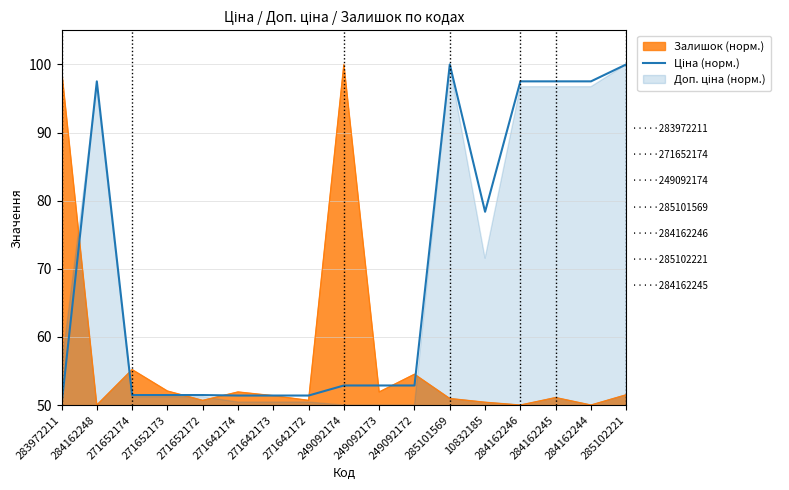

Reading left to right, what are all the values shown in this chart?

283972211=50.0	284162248=97.5	271652174=51.5	271652173=51.5	271652172=51.5	271642174=51.4	271642173=51.4	271642172=51.4	249092174=52.9	249092173=52.9	249092172=52.9	285101569=100.0	10832185=78.4	284162246=97.5	284162245=97.5	284162244=97.5	285102221=100.0